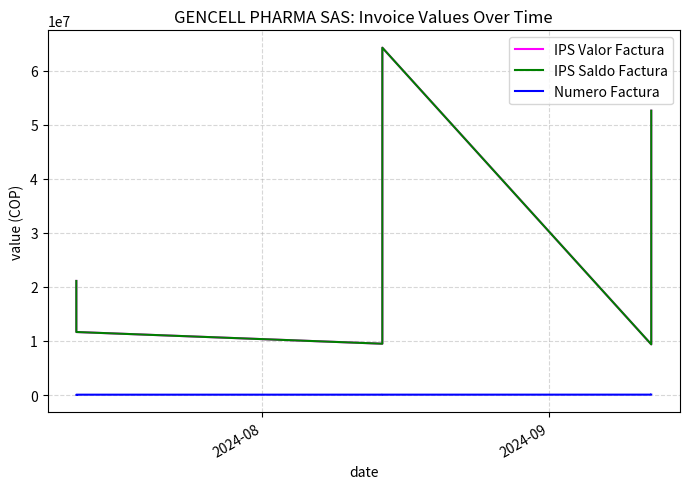

Is it true that Numero Factura equals 131485.5 at 3?

False